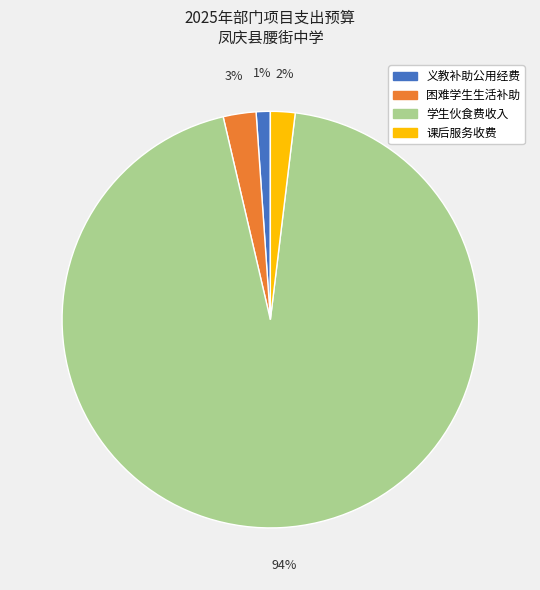

To the nearest percent, what is the difference between the largest and smallest slice percentages?

93%